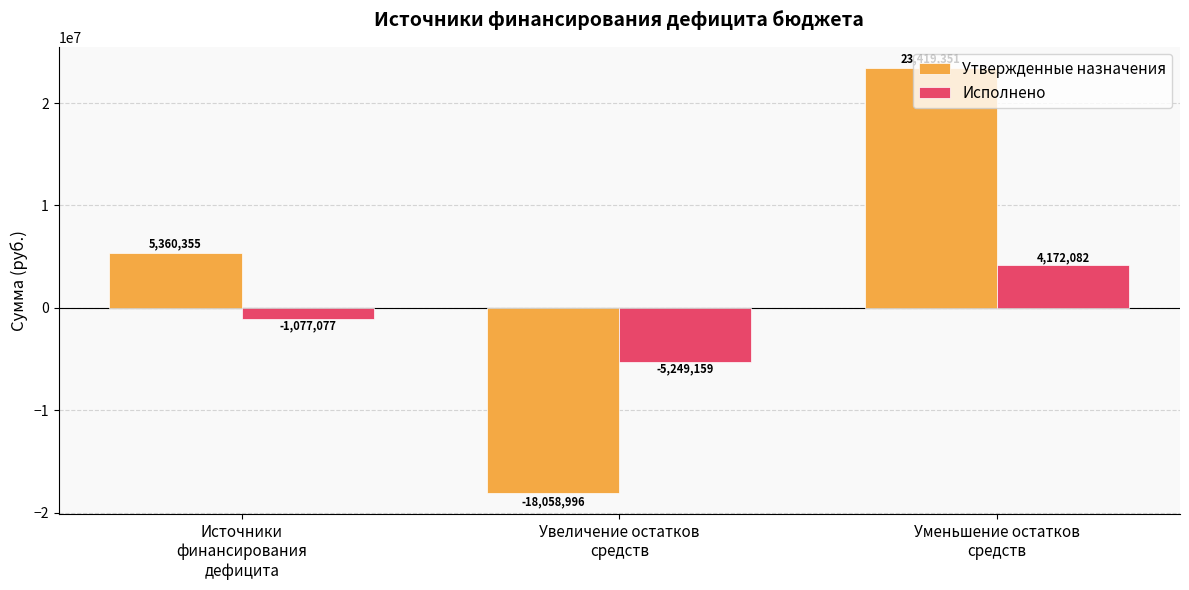

At which category is the sum across all series the highest?

Уменьшение остатков
средств